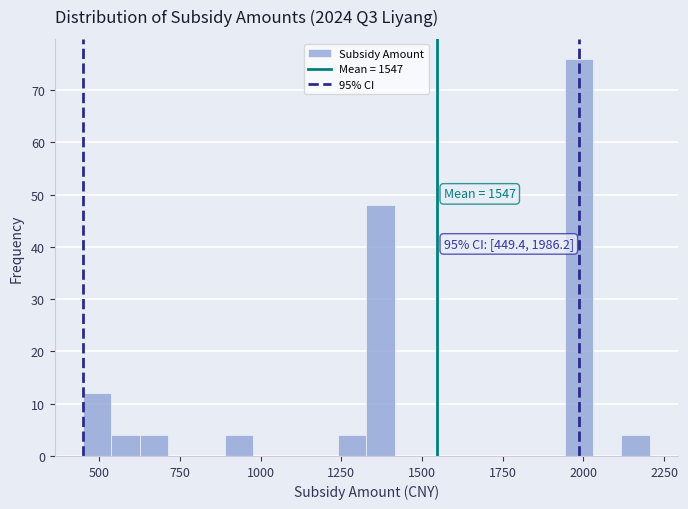

Read against the x-axis, roughly where is the centre of the tallest bar?

2000